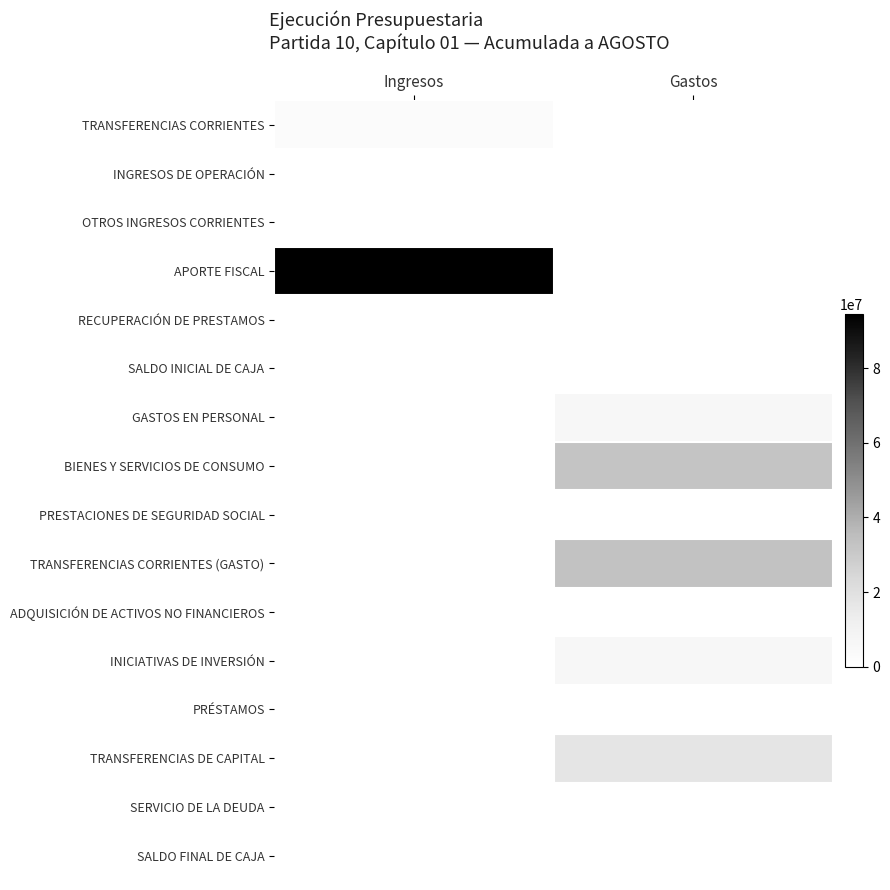

How many categories are shown in the chart?

2